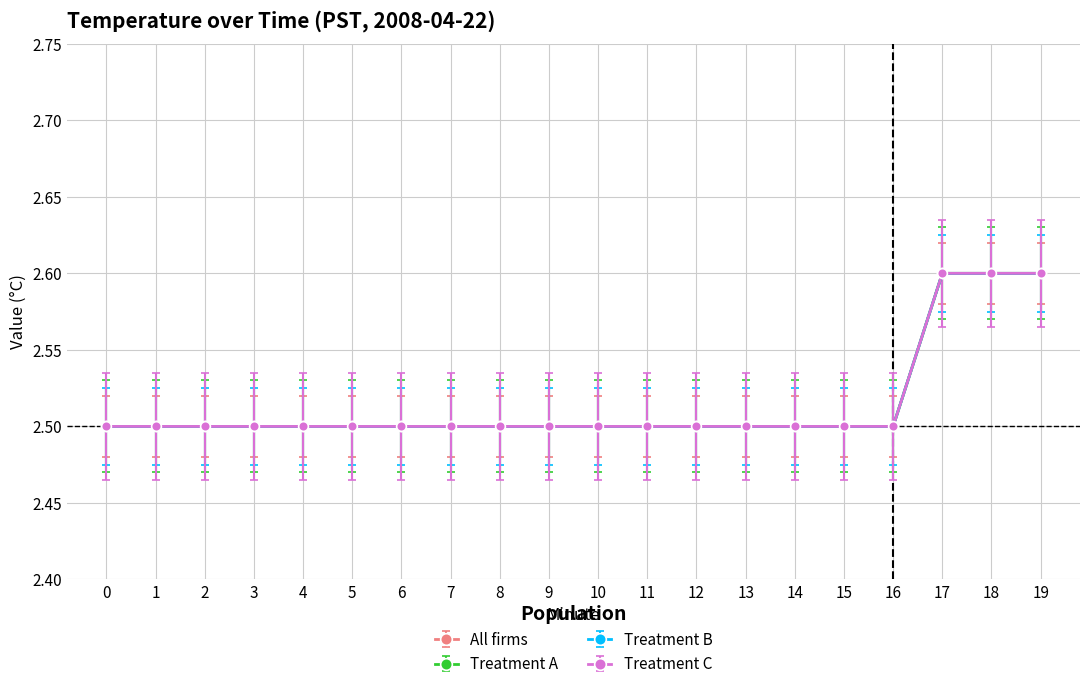

Is this an area chart (filled region under the line)?

No